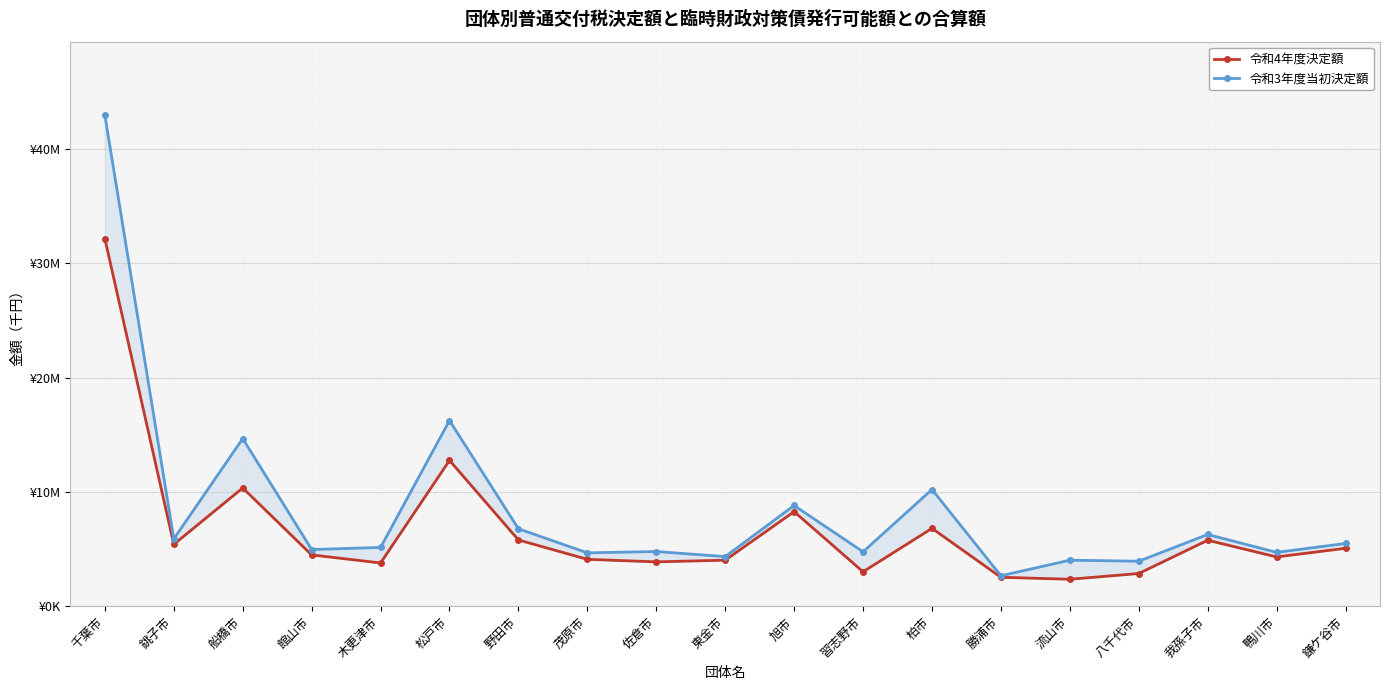

Rank the series by their maximum value, from highest to lowest.

令和3年度当初決定額, 令和4年度決定額